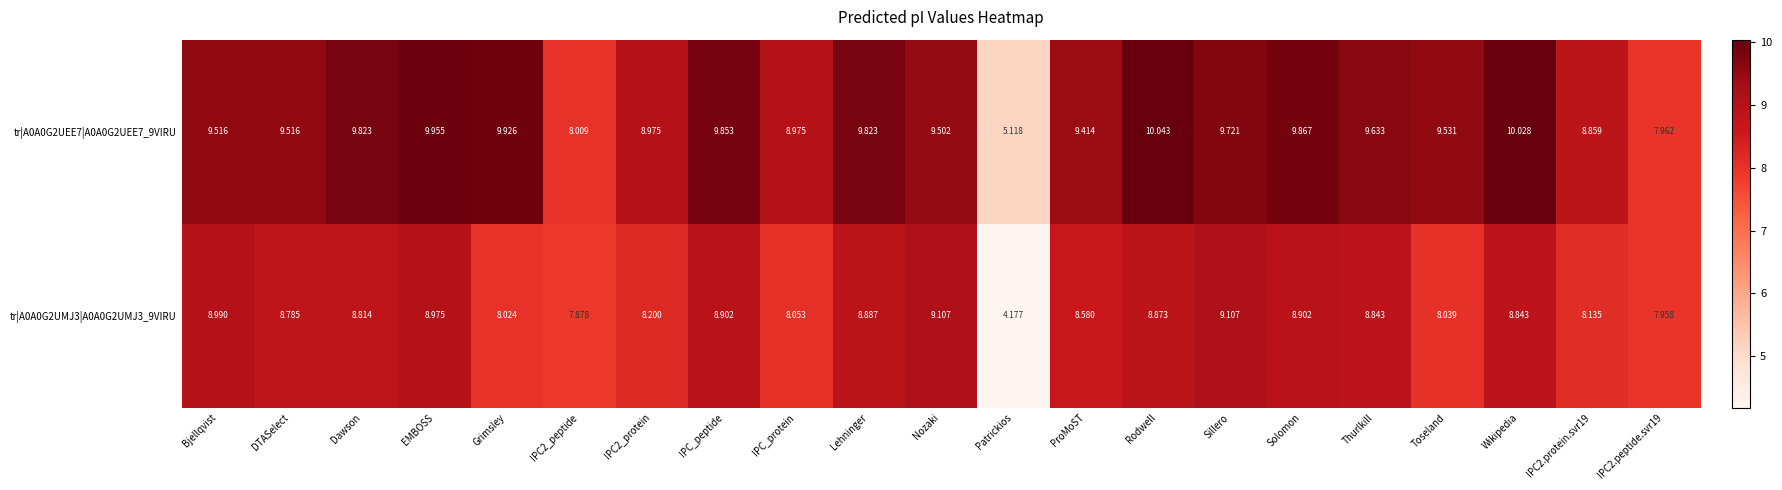

Which category has the lowest value across all series?

Patrickios